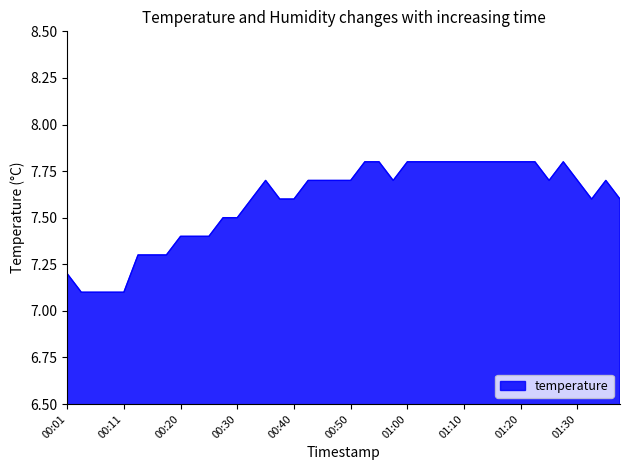

What is the maximum value shown in the chart?

7.8